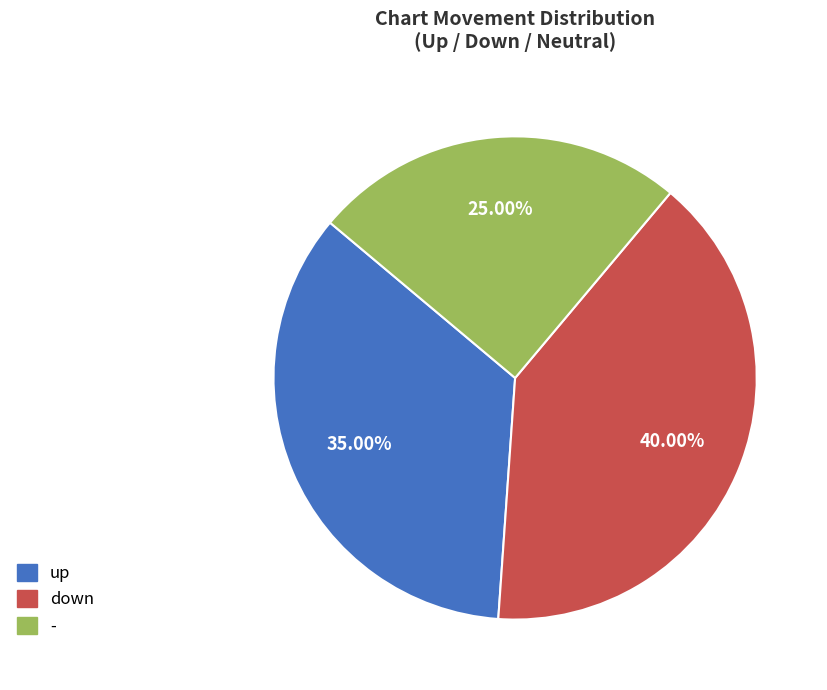

Which has a higher value, down or up?

down